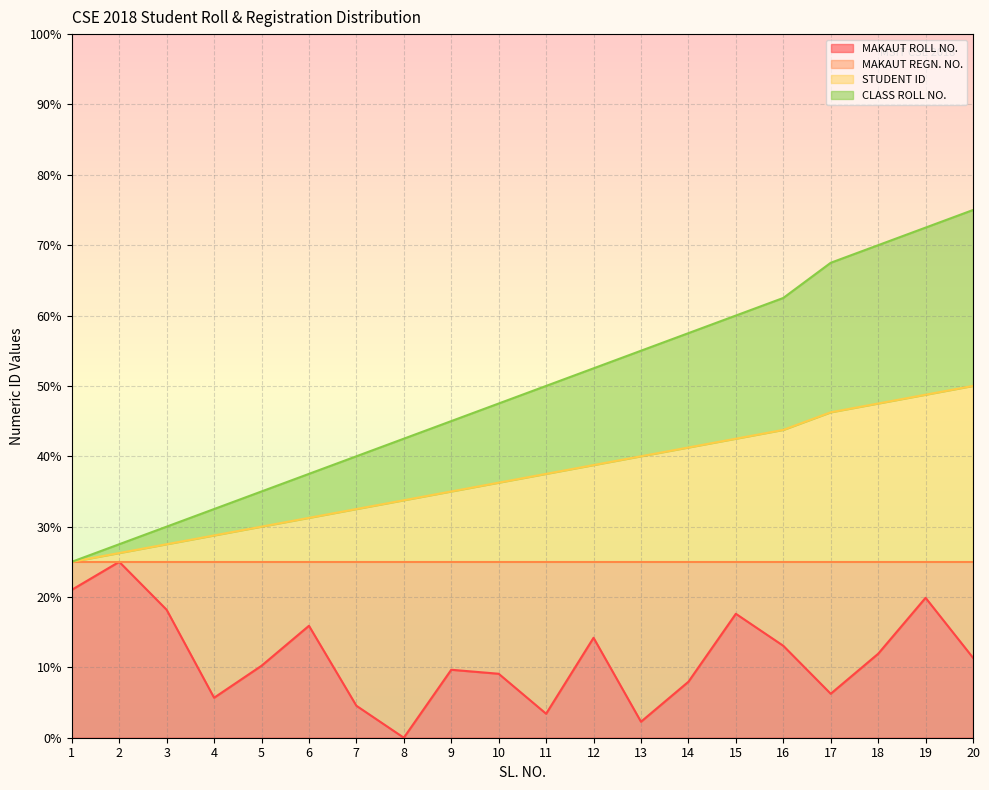

What is the sum of all CLASS ROLL NO. values?

985.0